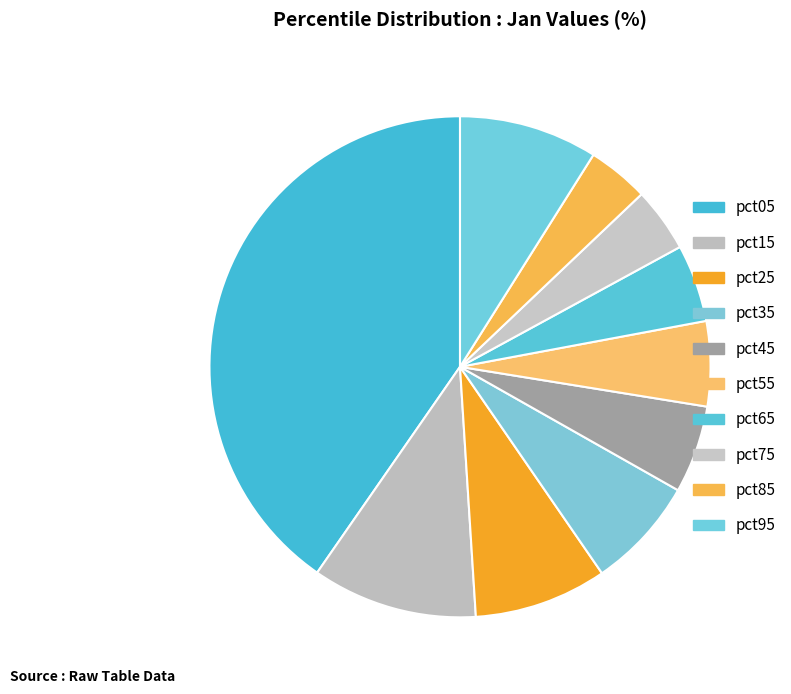

Count the number of slices in the pie.

10